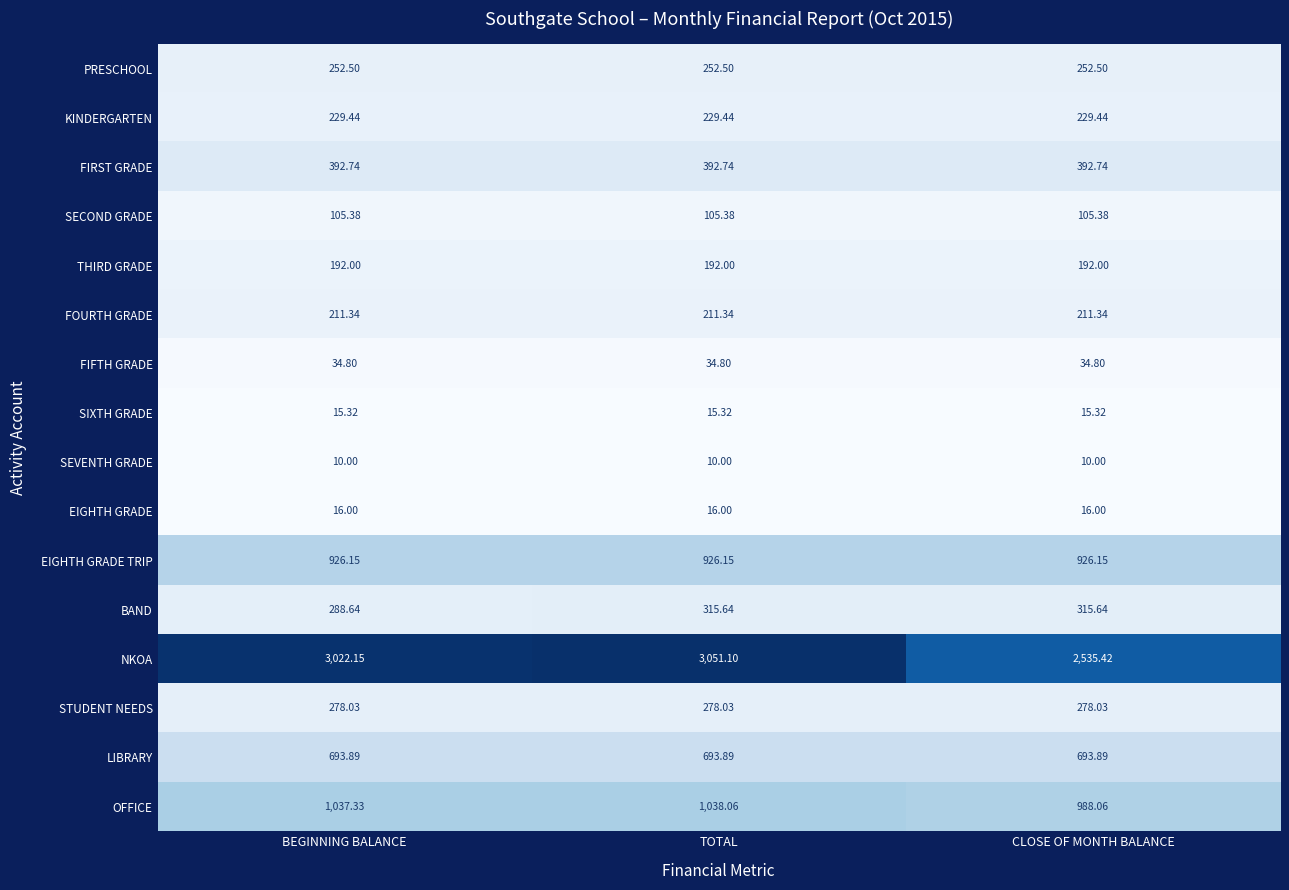

Where is BAND nearest to the value 302?

BEGINNING BALANCE